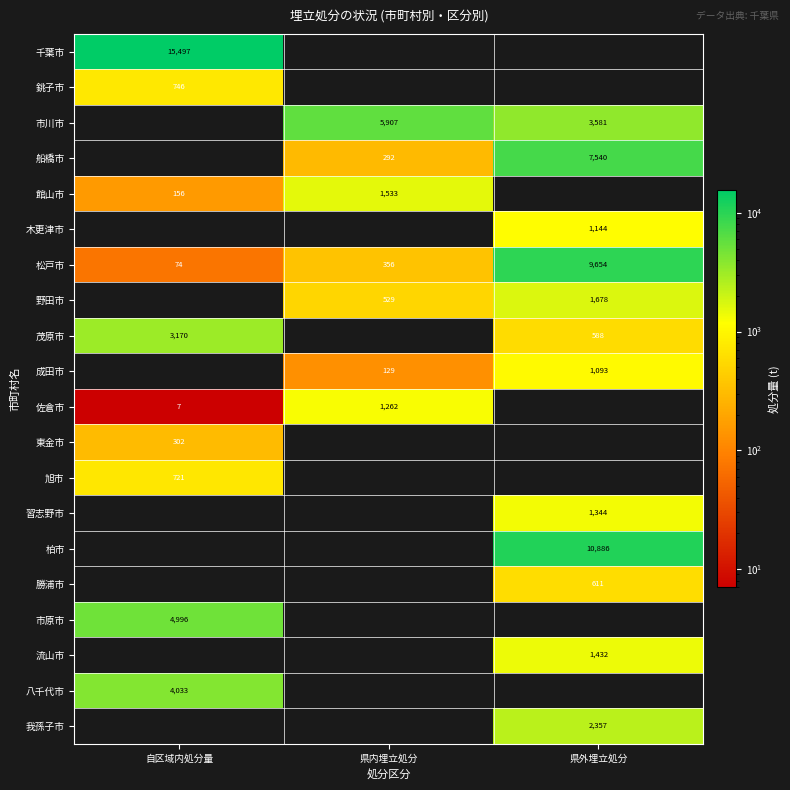

Is it true that 佐倉市 equals 1680 at 県内埋立処分?

False